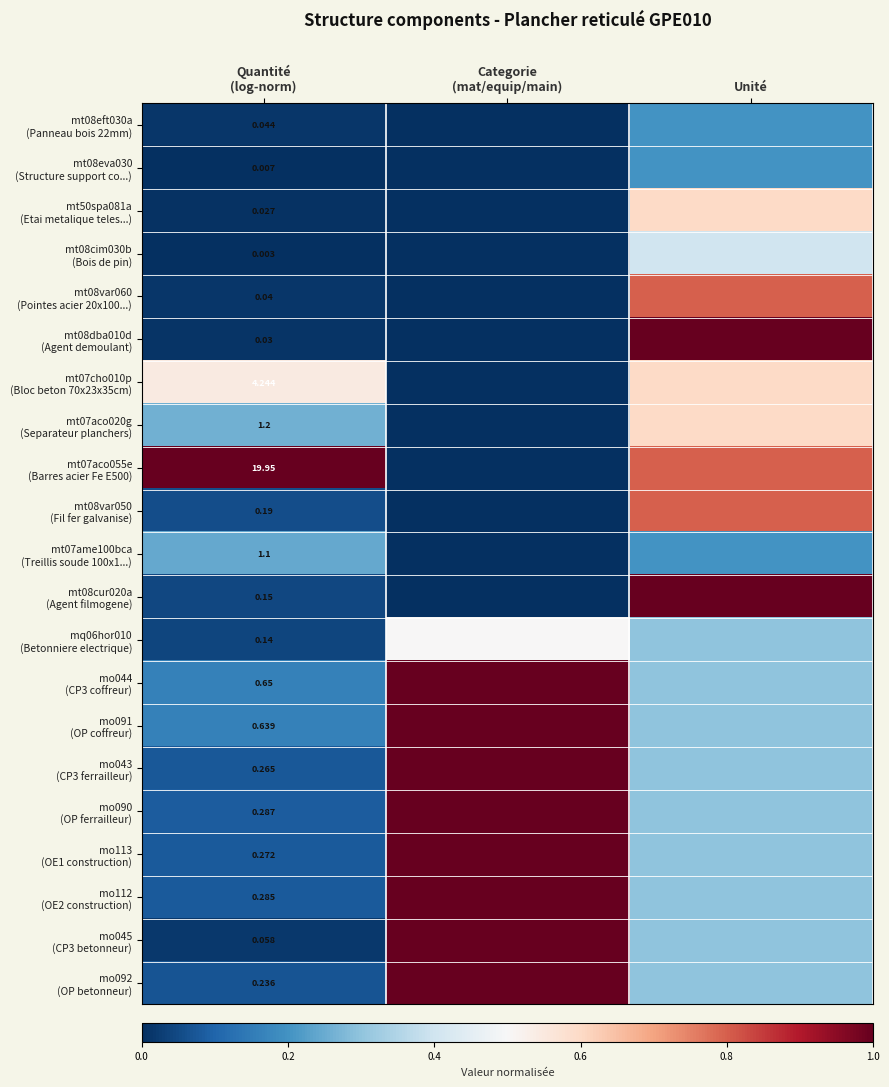

Which category has the highest value in the mq06hor010 (Betonniere electrique) series?

Categorie (mat/equip/main)